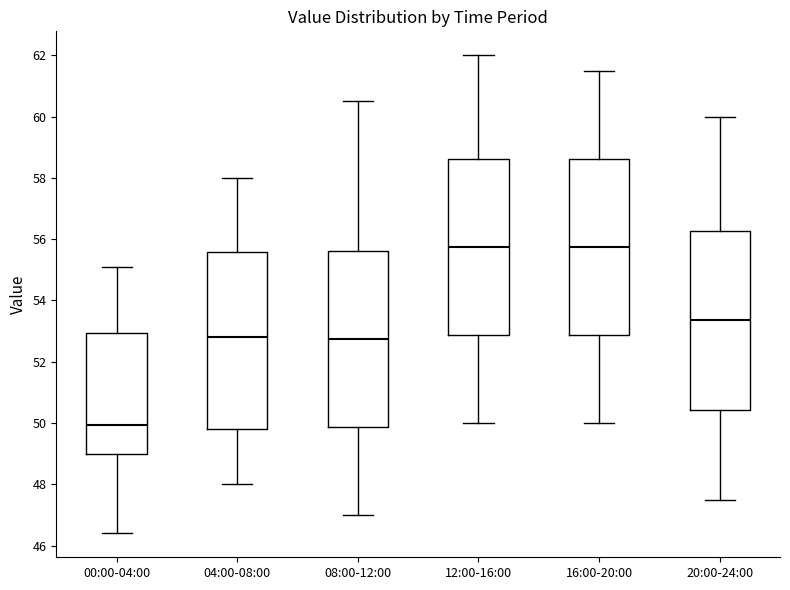

Where is the upper edge of the box for 12:00-16:00 on the y-axis? The values are not printed on the chart, so give them approximately, as read against the axis.

58.6